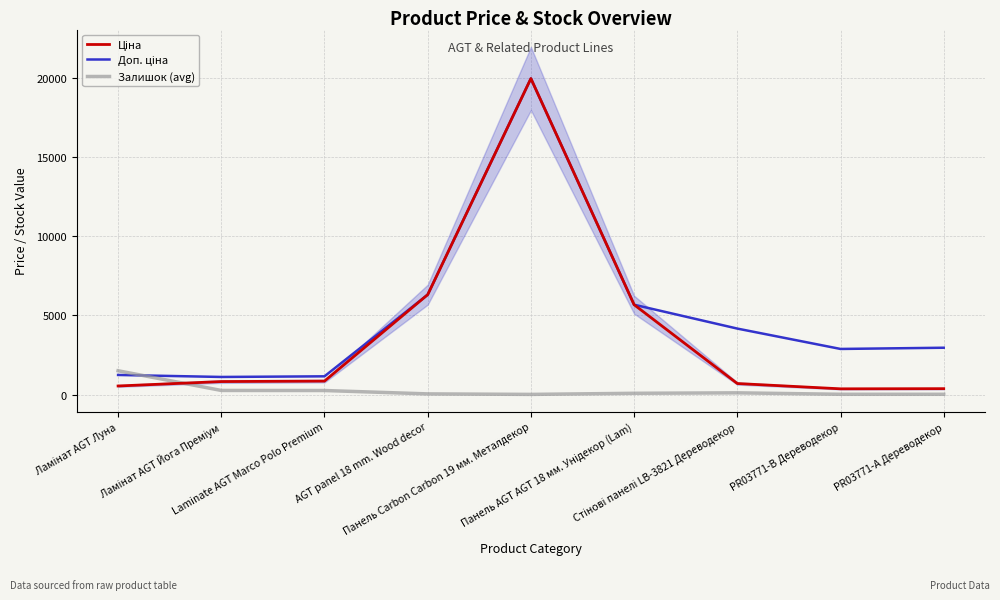

At how many categories does at least one series exceed 6360?

1